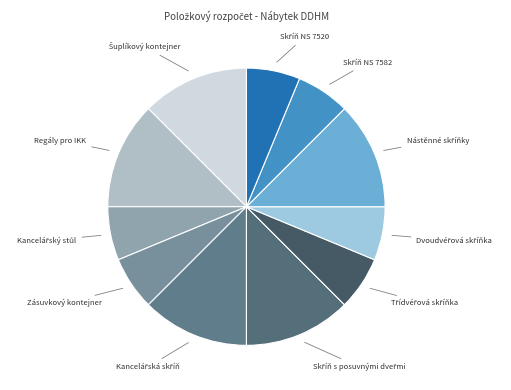

Does any single category account for the majority?

No